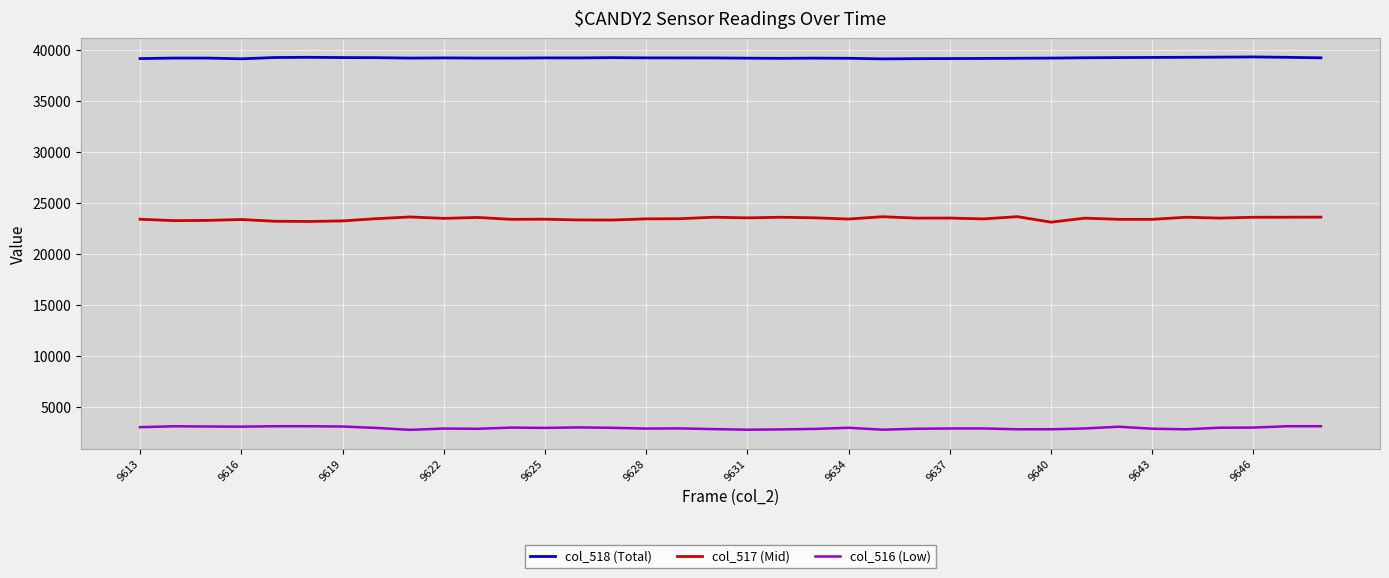

Which series has the largest total across all categories?

col_518 (Total)